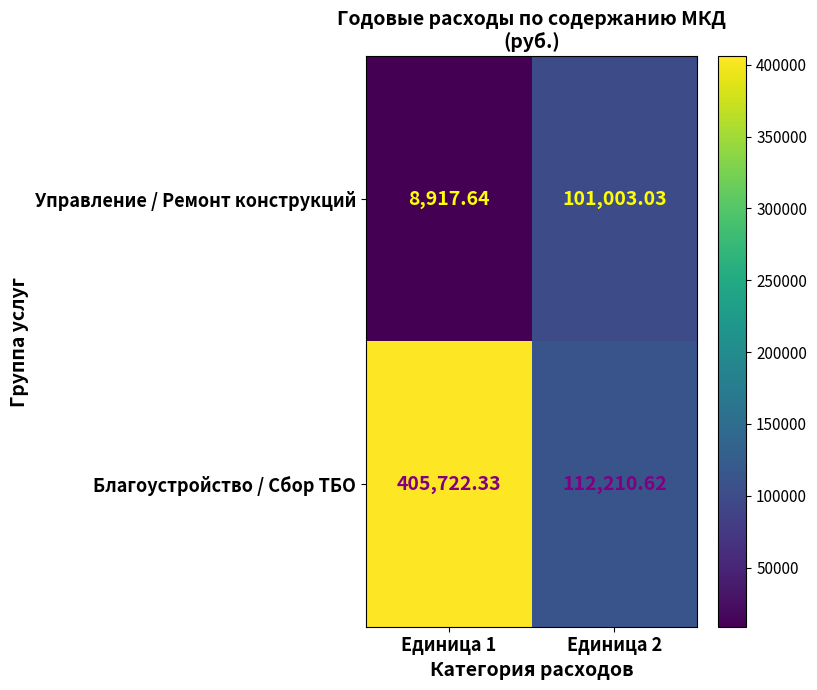

At Единица 1, list the series in order from largest to smallest.

Благоустройство / Сбор ТБО, Управление / Ремонт конструкций